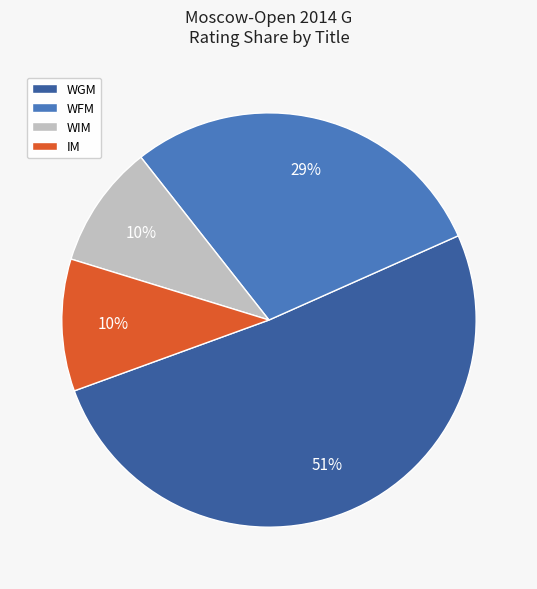

To the nearest percent, what is the difference between the largest and smallest slice percentages?

41%